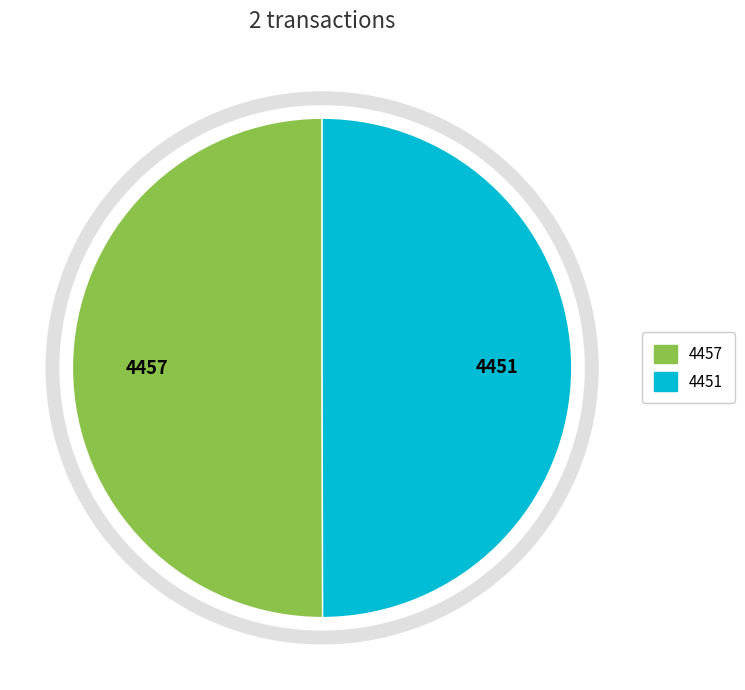

True or false: 4451 accounts for 39% of the total.

False